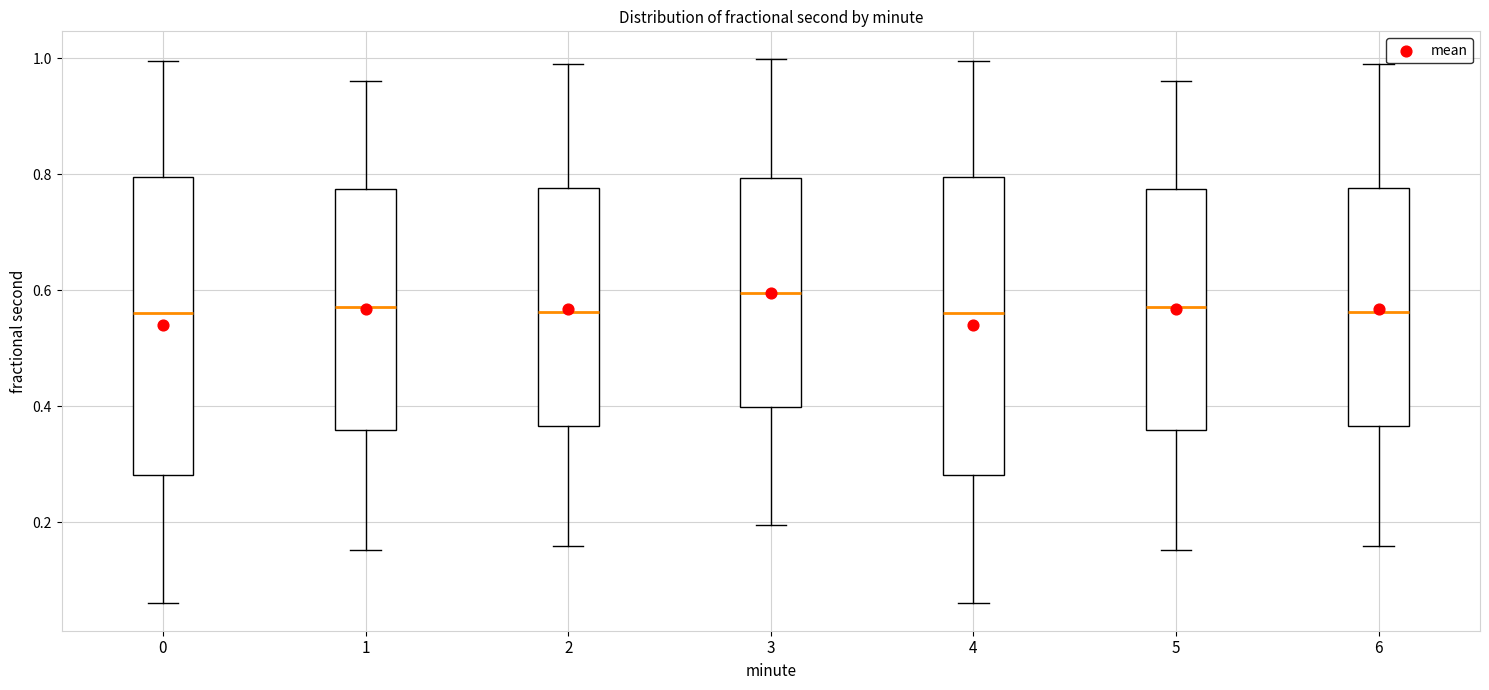

Reading left to right, transcribe this box plot: for each box, give where its median line is, the range the box spans, and where its two whiskers end, as read against the y-axis. The values are not printed on the chart, so give them approximately, as read against the axis.

0: median 0.56, box 0.28 to 0.80, whiskers 0.06 to 1.00
1: median 0.58, box 0.36 to 0.78, whiskers 0.16 to 0.96
2: median 0.56, box 0.36 to 0.78, whiskers 0.16 to 1.00
3: median 0.60, box 0.40 to 0.80, whiskers 0.20 to 1.00
4: median 0.56, box 0.28 to 0.80, whiskers 0.06 to 1.00
5: median 0.58, box 0.36 to 0.78, whiskers 0.16 to 0.96
6: median 0.56, box 0.36 to 0.78, whiskers 0.16 to 1.00